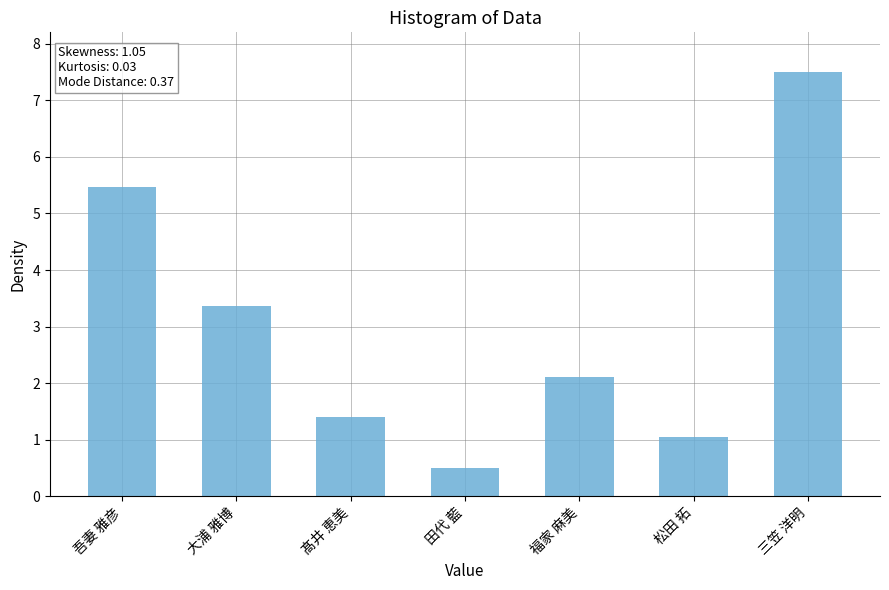

Read the value at 髙井 恵美.

1.4